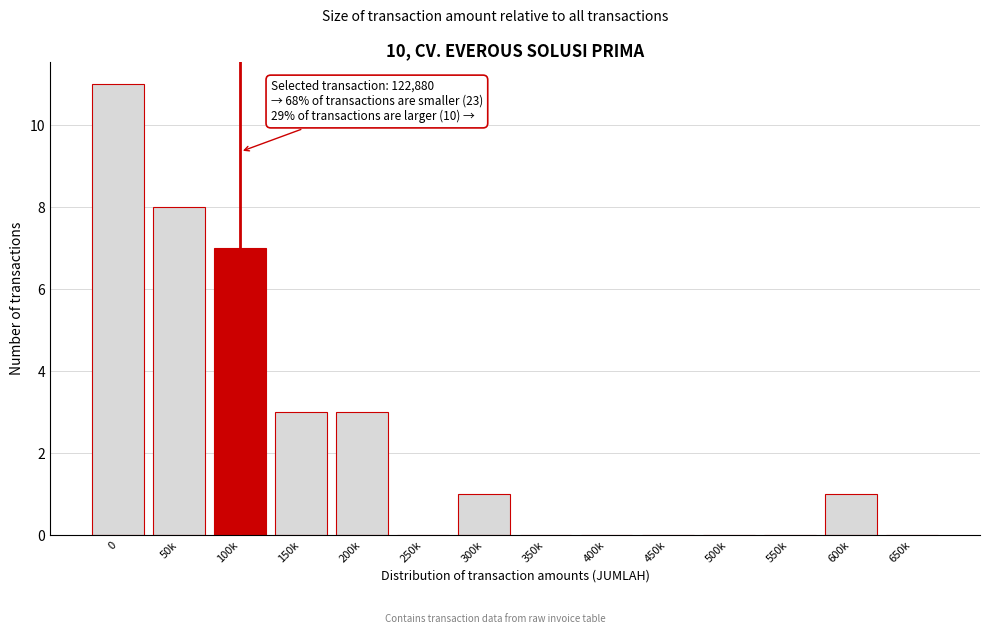

Reading left to right, what are all the values shown in this chart?

0=11	50k=8	100k=7	150k=3	200k=3	250k=0	300k=1	350k=0	400k=0	450k=0	500k=0	550k=0	600k=1	650k=0